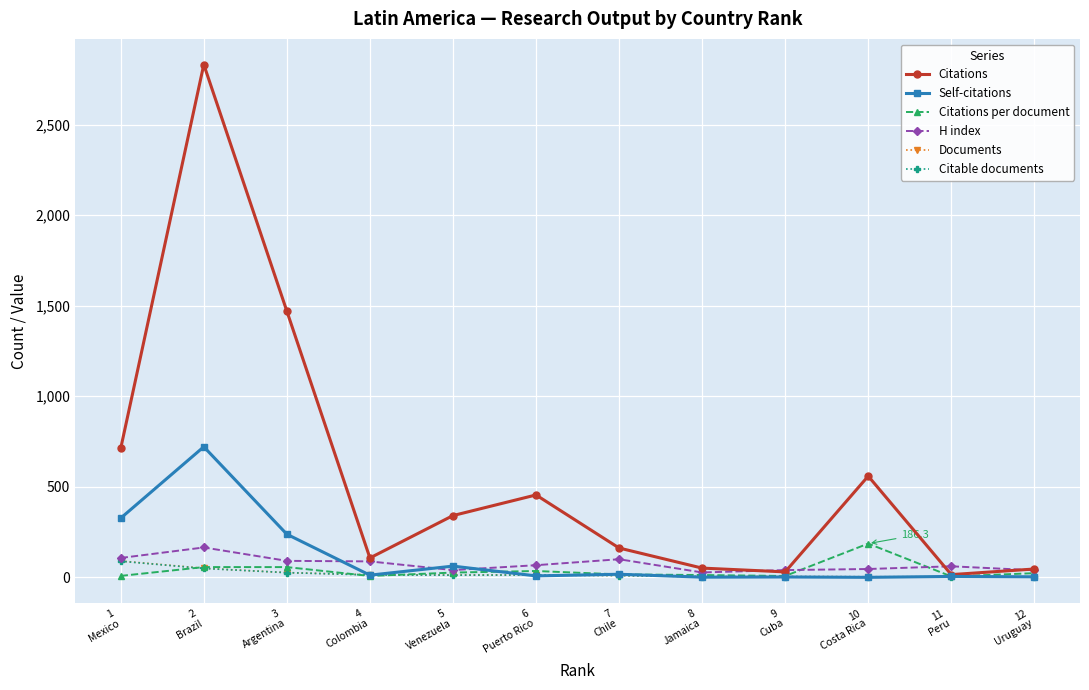

Which series has the widest spread of values?

Citations